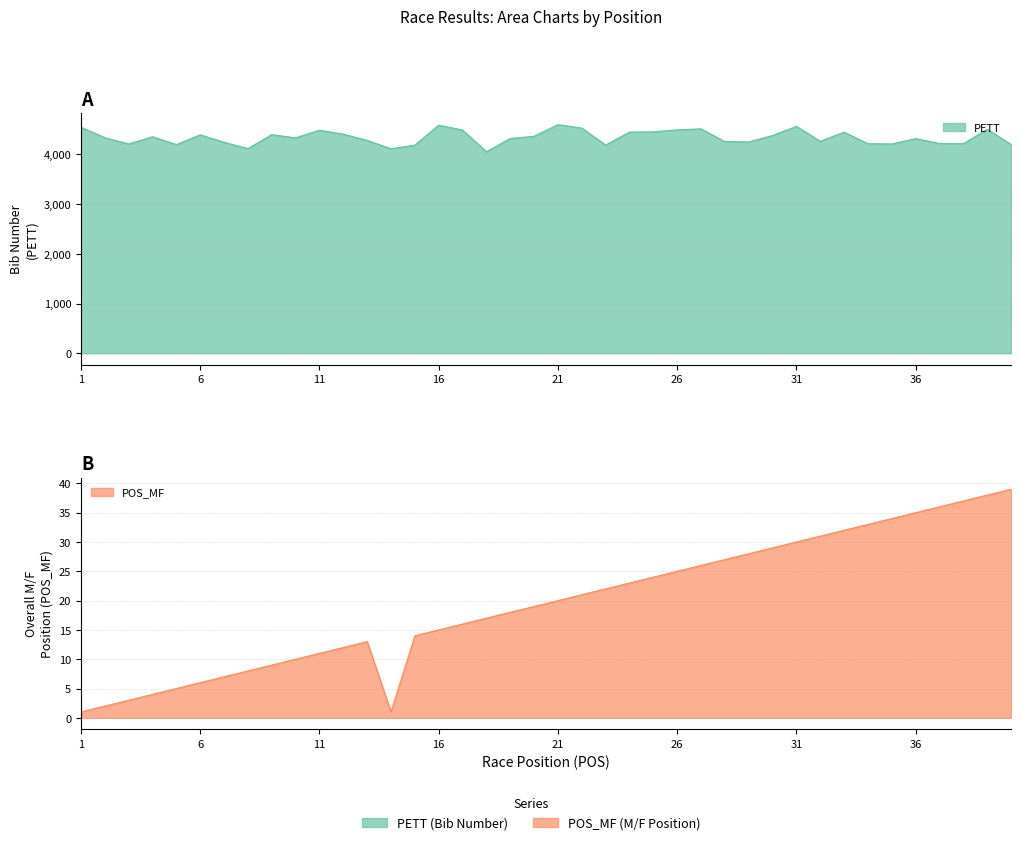

At which category is the sum across all series the highest?

21